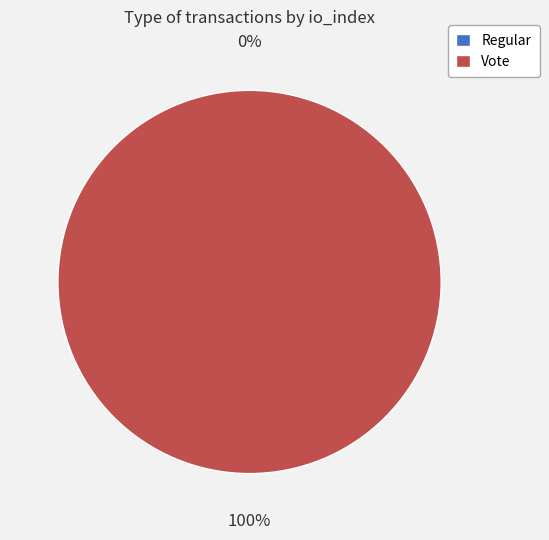

Does Regular (index 0) account for over 50% of the chart?

No